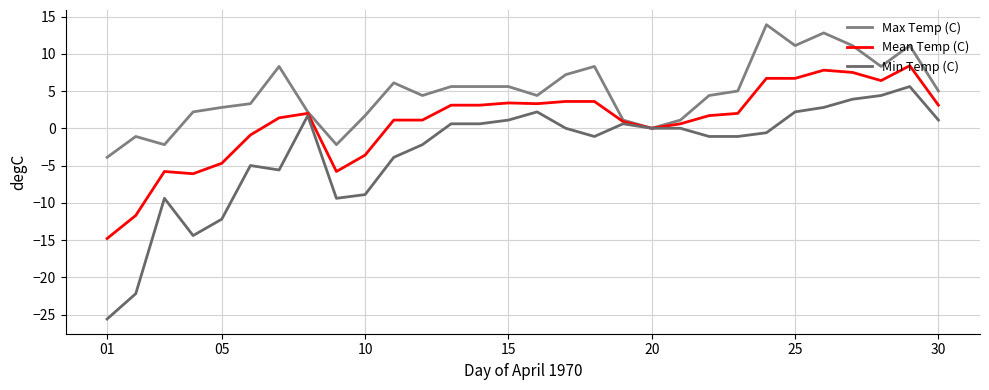

Does the chart have visible grid lines?

Yes